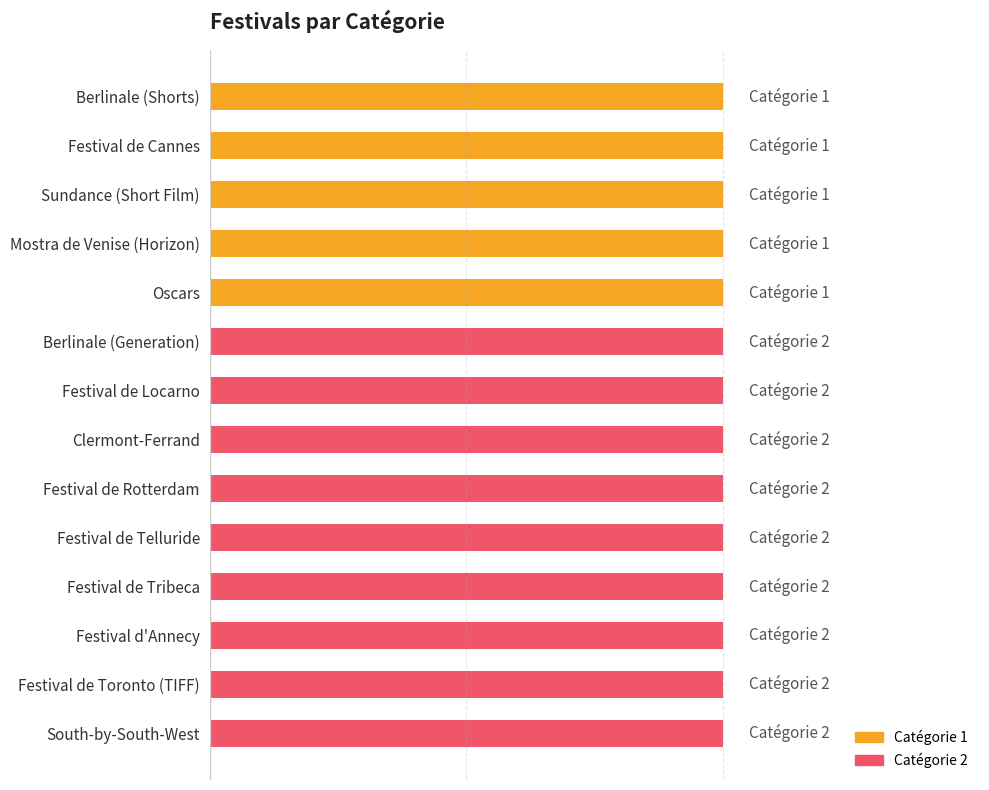

Where is Catégorie 1 nearest to the value 0?

Berlinale (Generation)